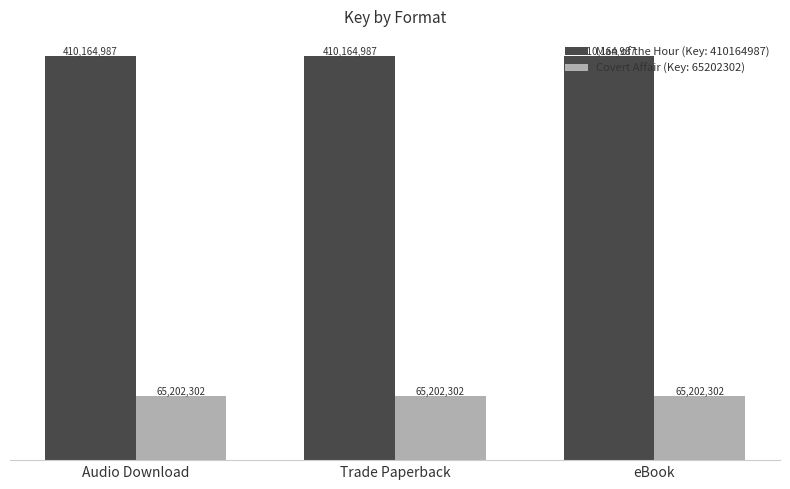

What is the spread (max minus min) of values at Trade Paperback?

344962685